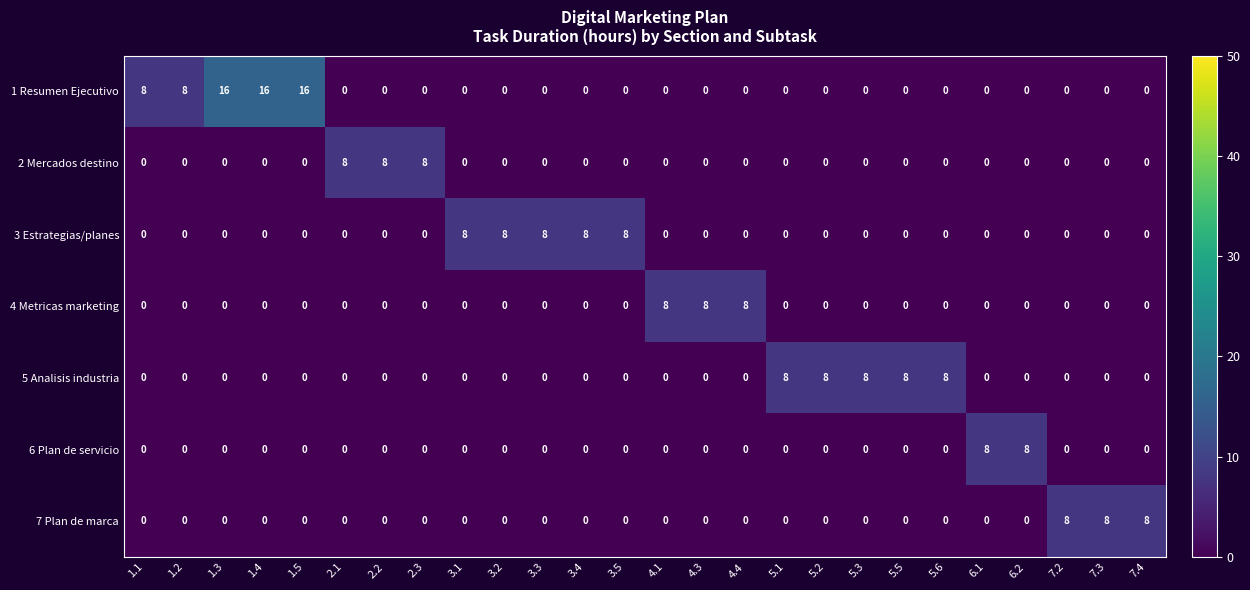

What is the difference between the maximum and second lowest values in the 1 Resumen Ejecutivo series?

16